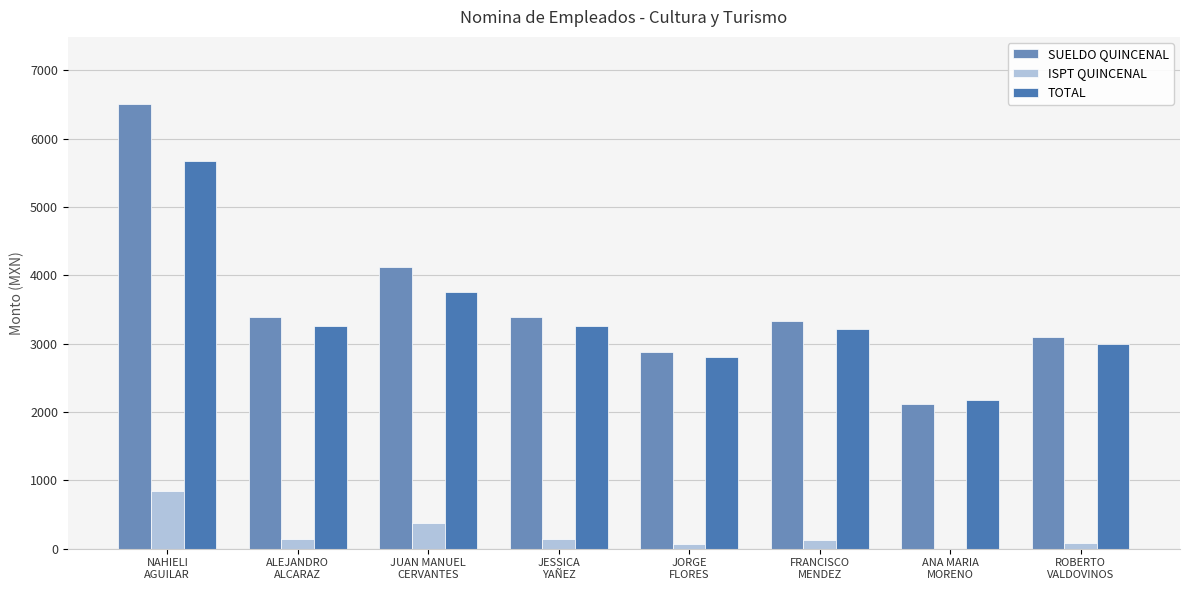

Which series has the widest spread of values?

SUELDO QUINCENAL